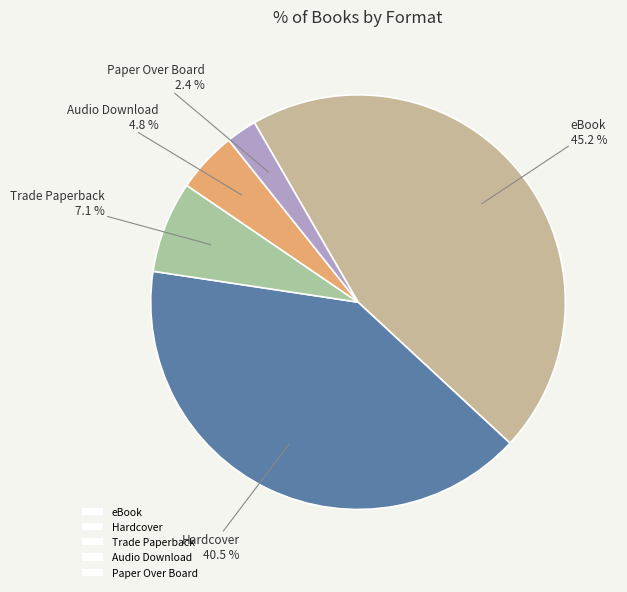

To the nearest percent, what is the difference between the Audio Download and eBook slice percentages?

40%